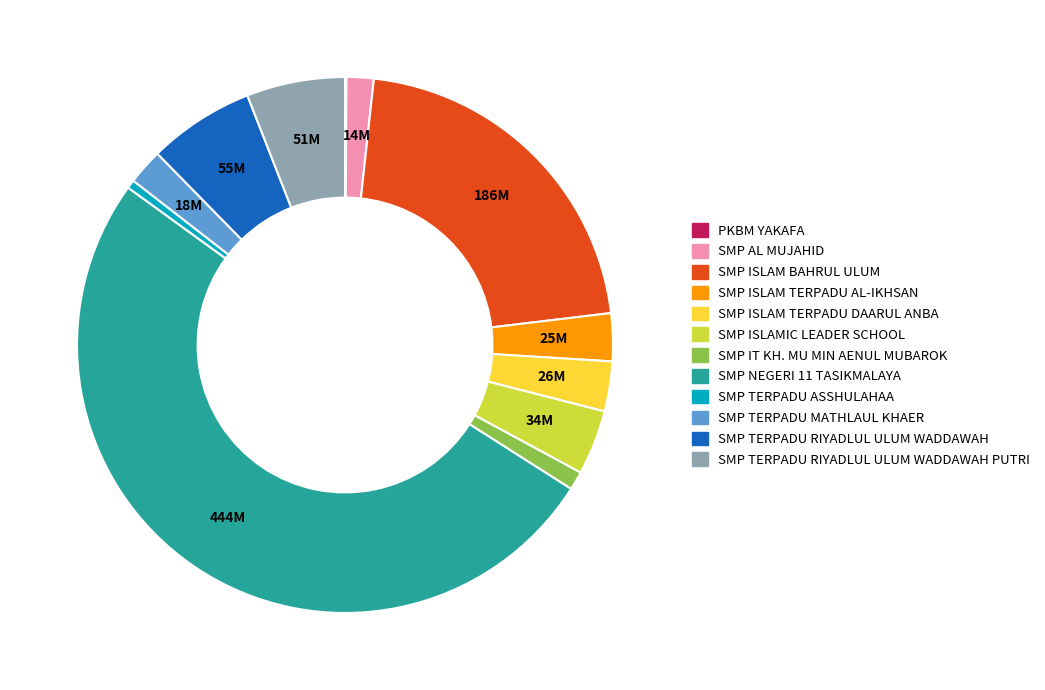

Which slice is the largest?

SMP NEGERI 11 TASIKMALAYA